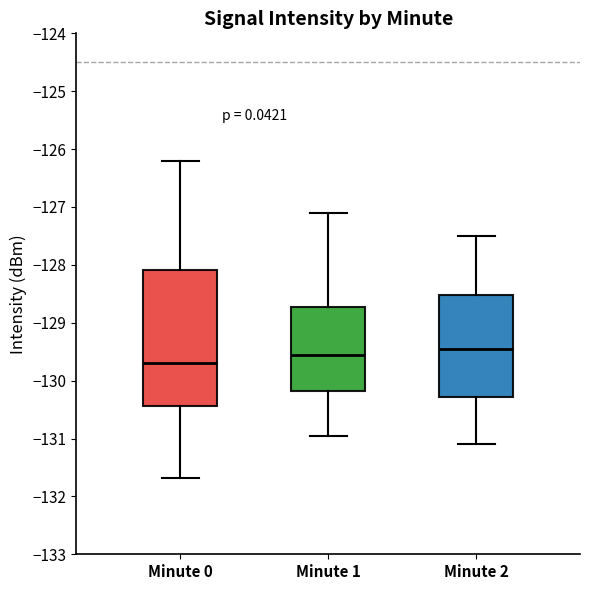

Comparing the boxes themselves (not the whiskers), which one is the tallest?

Minute 0